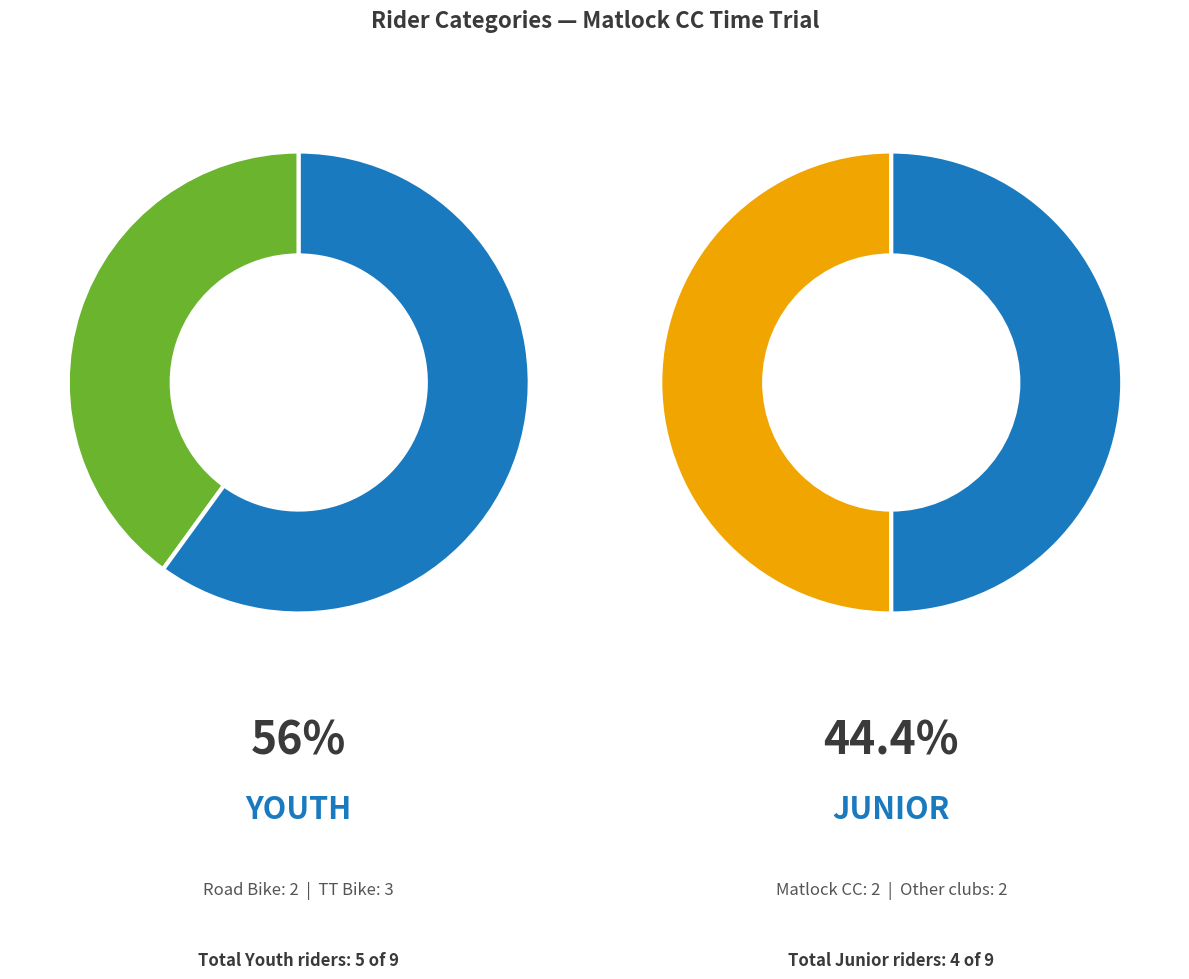

To the nearest percent, what is the combined percentage of Youth and Junior?

100%